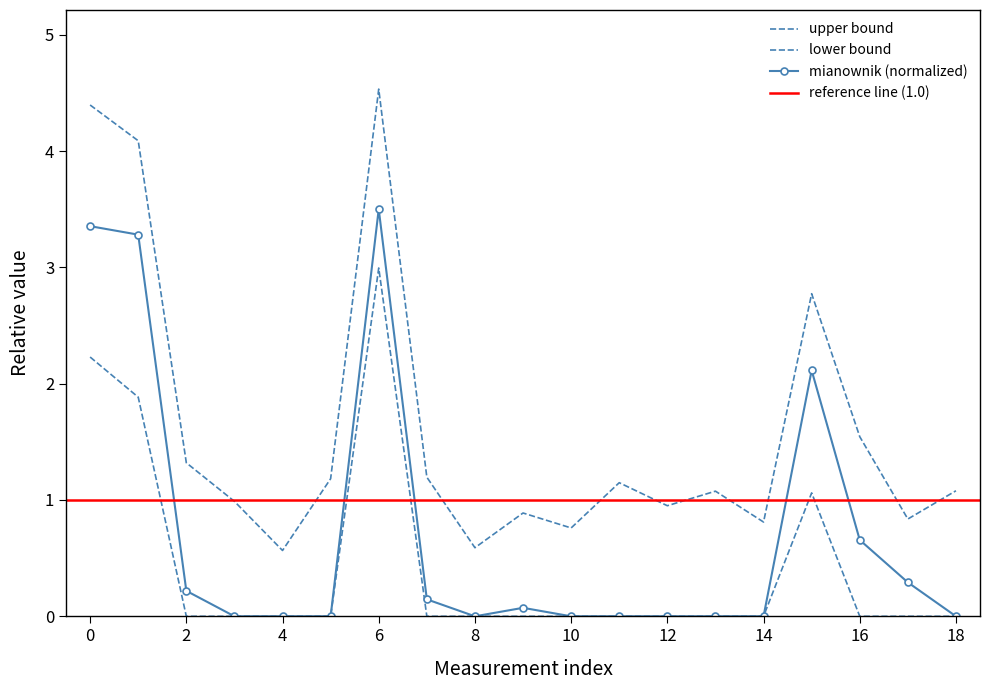

Rank the categories by value from lowest to highest.

3, 4, 5, 8, 10, 11, 12, 13, 14, 18, 9, 7, 2, 17, 16, 15, 1, 0, 6